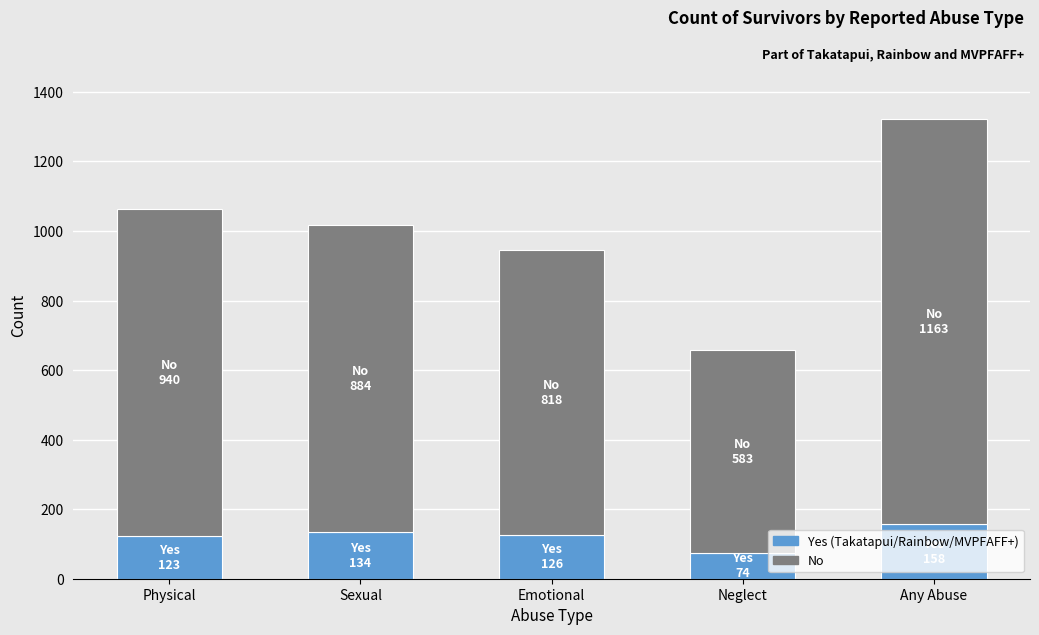

What is the total value across all series at Physical?

1063